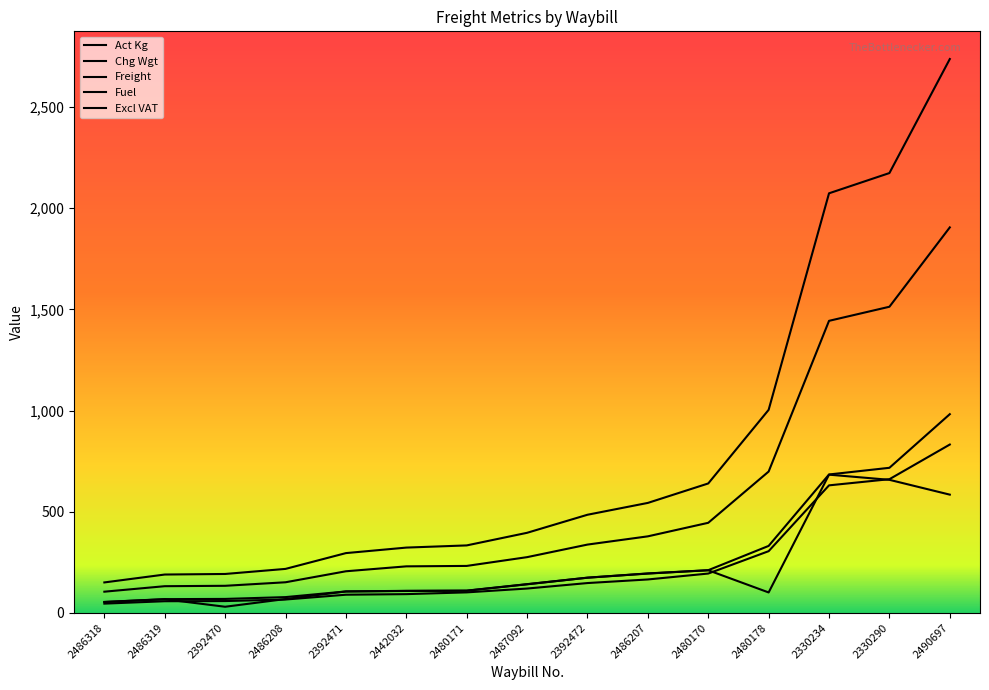

Is this an area chart (filled region under the line)?

No